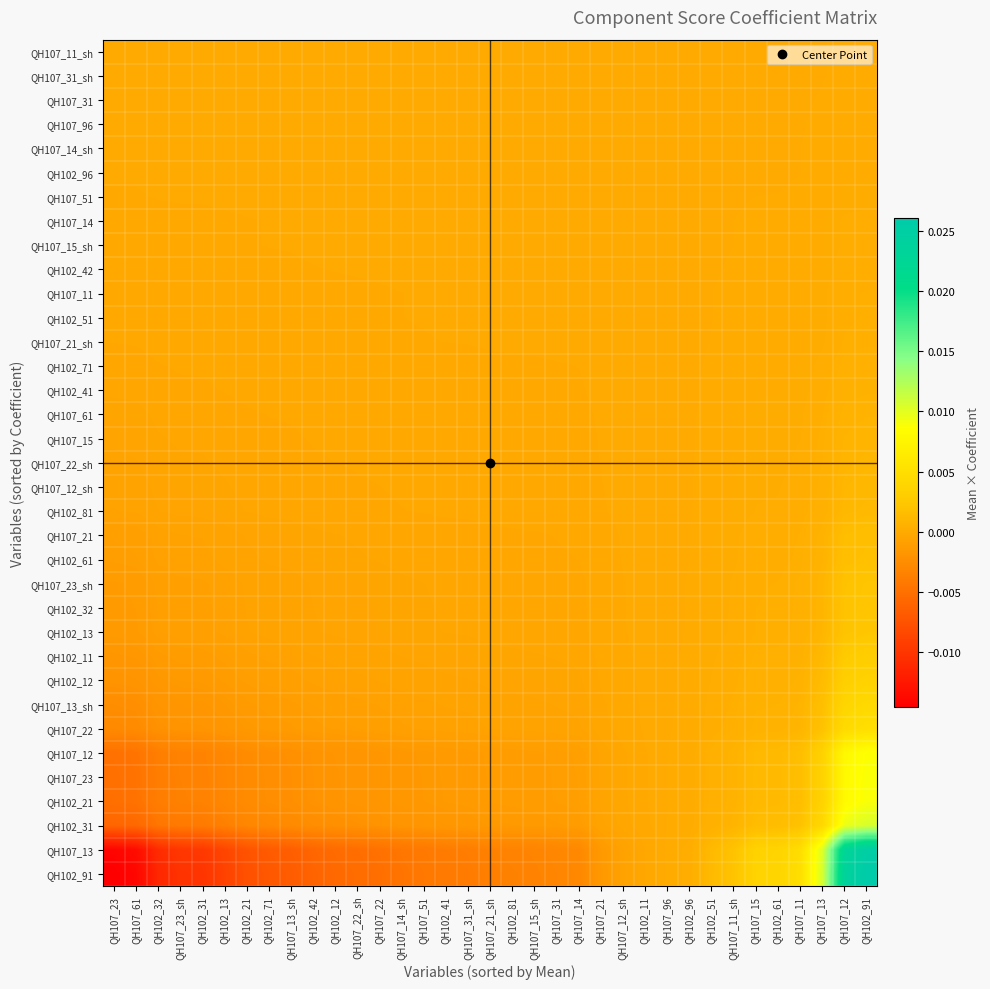

Which series has the widest spread of values?

QH102_91